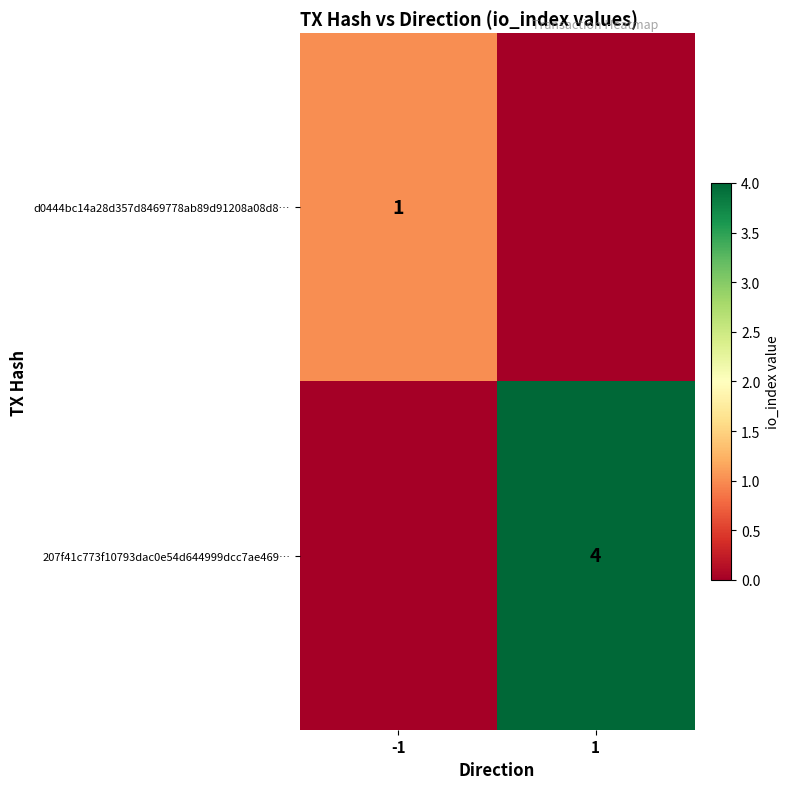

True or false: d0444bc14a28d357d8469778ab89d91208a08d8… has a value of 0 at -1.

False